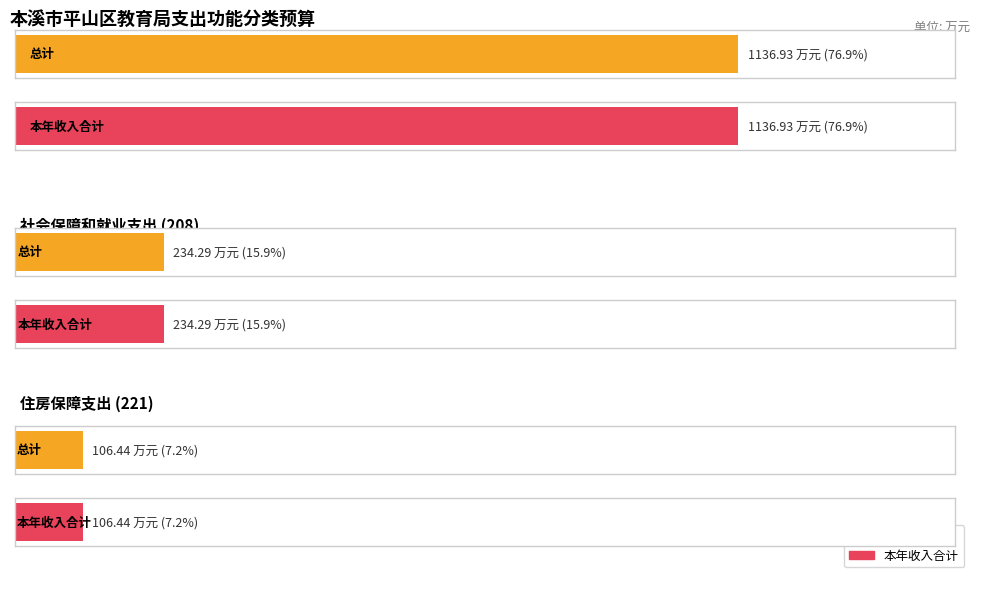

At which label does 本年收入合计 reach its peak?

教育支出